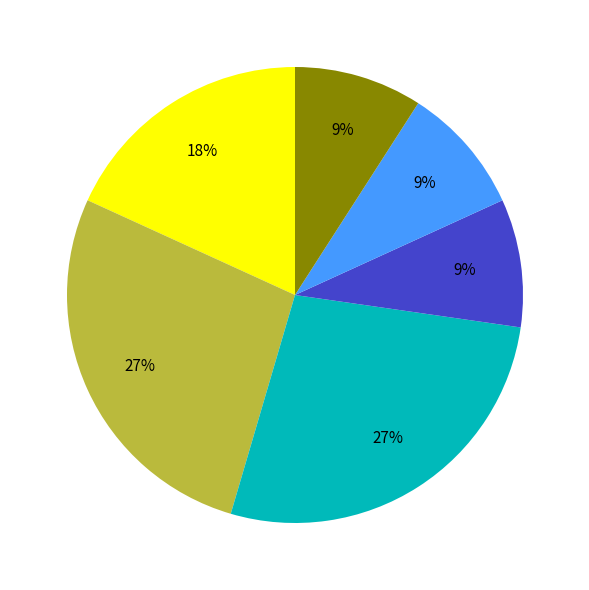

To the nearest percent, what is the difference between the largest and smallest slice percentages?

18%